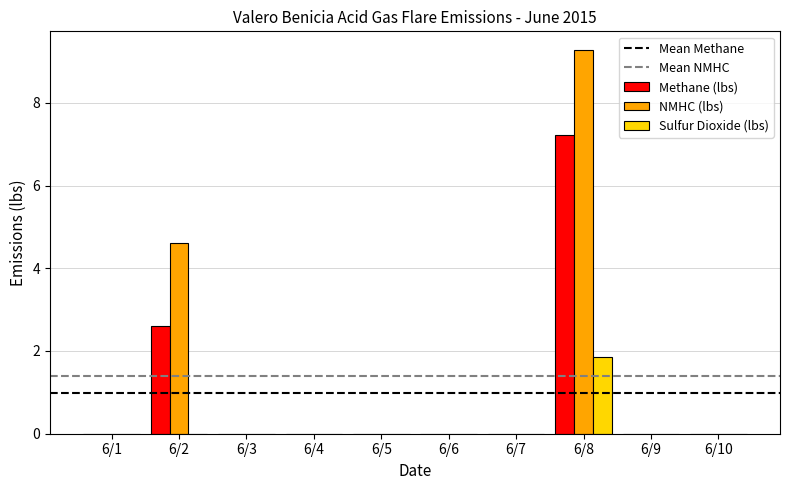

Which series has the widest spread of values?

NMHC (lbs)